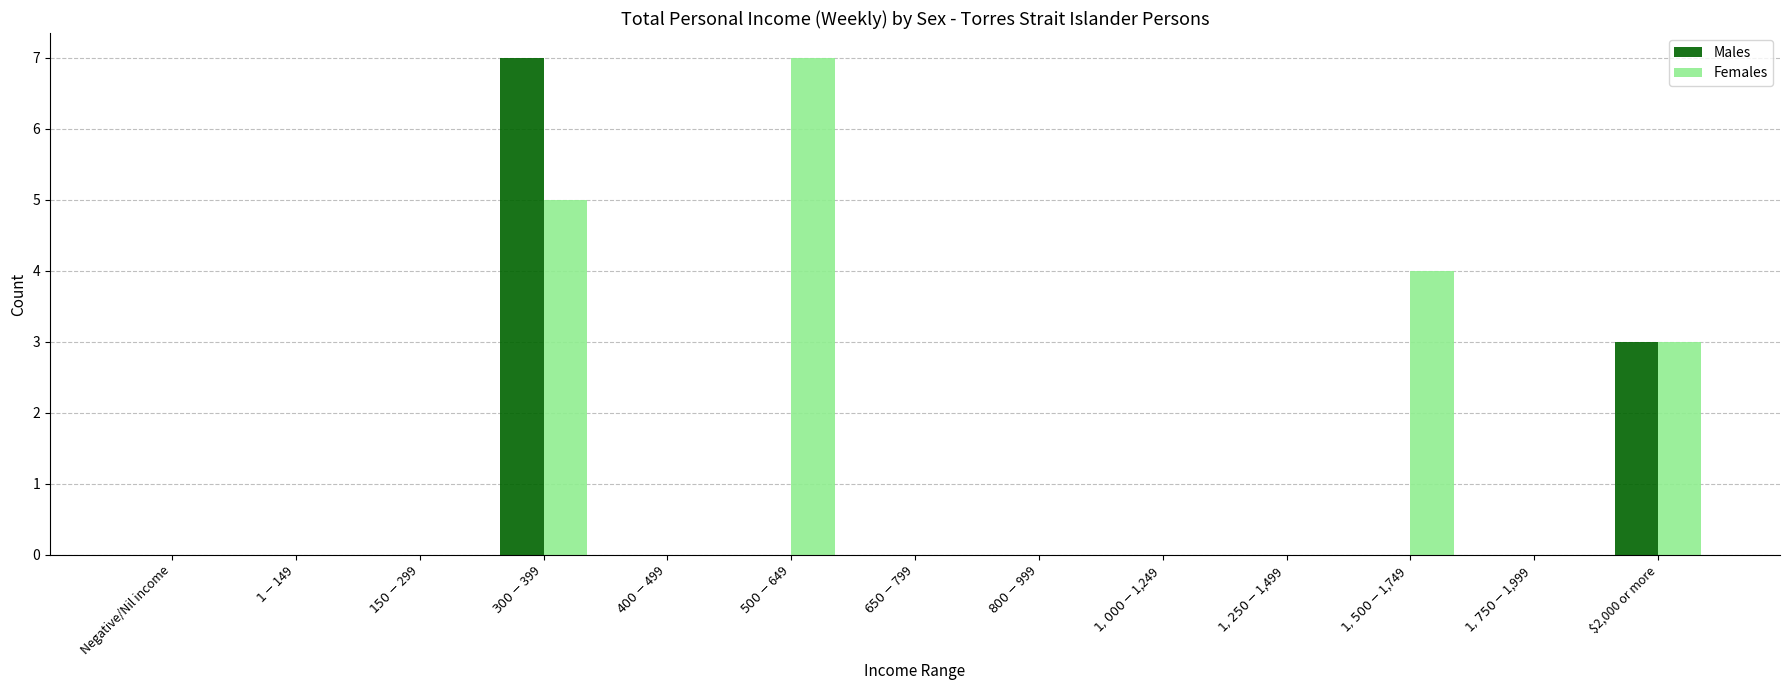

How many groups of bars are there?

13